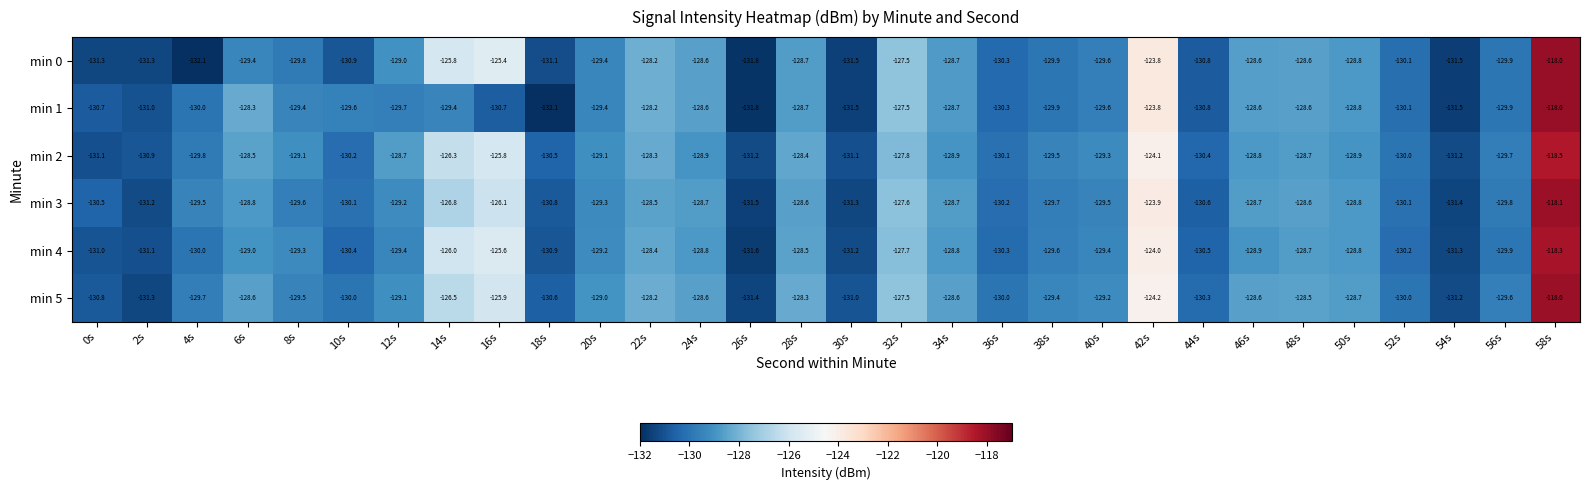

At which category is the sum across all series the highest?

58s